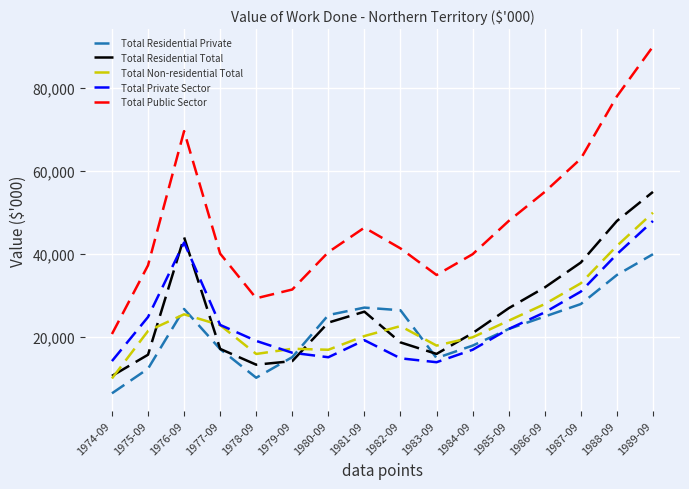

After their last crossing, which series has the higher values: Total Residential Total or Total Private Sector?

Total Residential Total